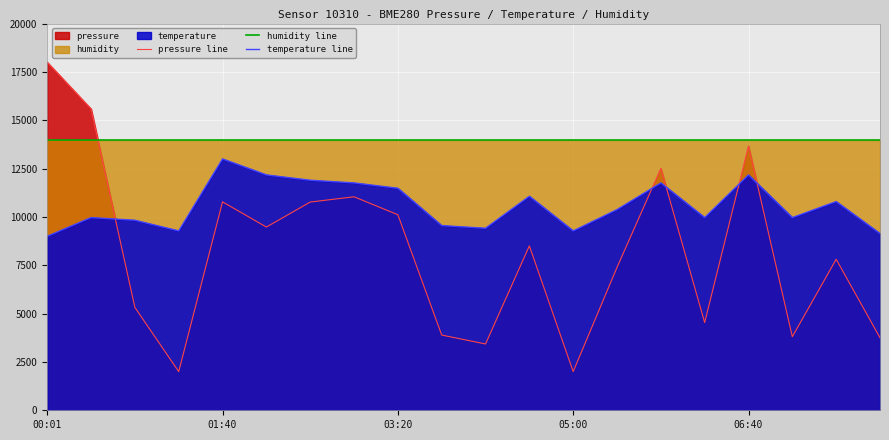

True or false: pressure line and humidity line cross at least once.

True